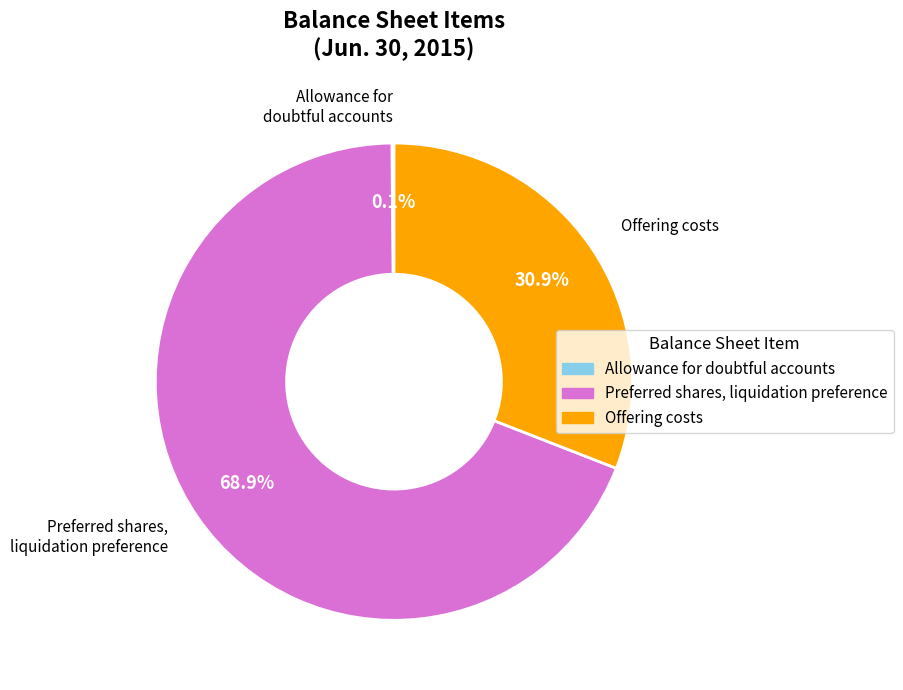

Does any single category account for the majority?

Yes